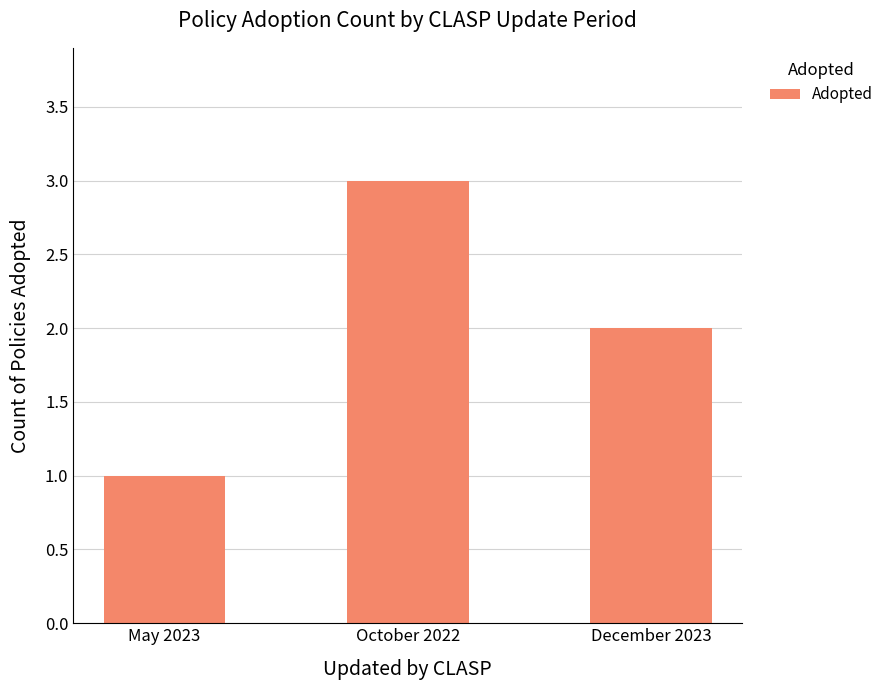

What is the greatest value displayed?

3